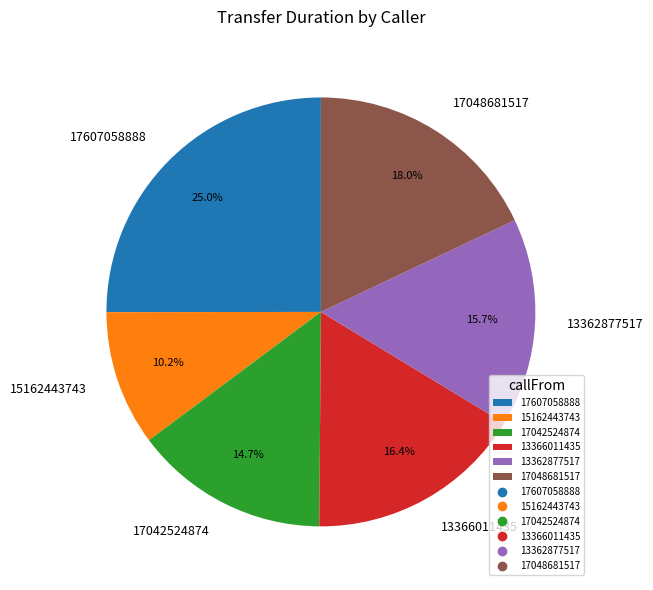

The 15162443743 slice represents 1% of the pie. True or false?

False